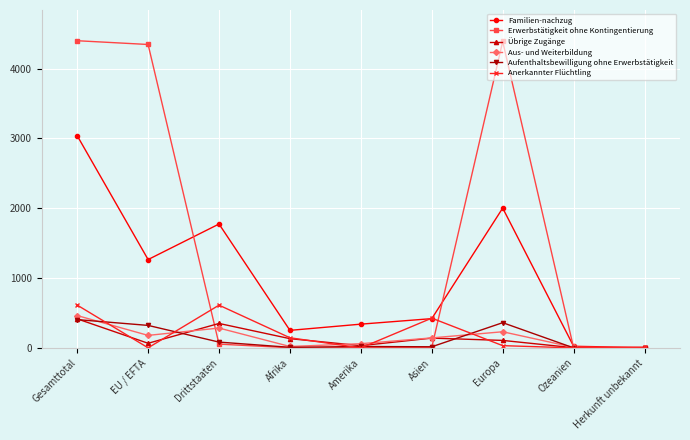

True or false: Anerkannter Flüchtling has more than 1 interior local peaks.

True